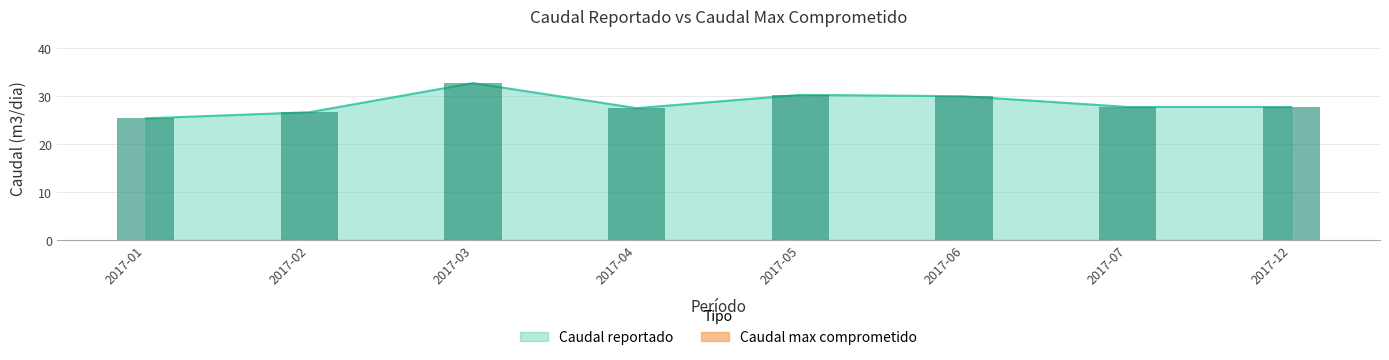

What is the approximate value at 2017-02?

26.6